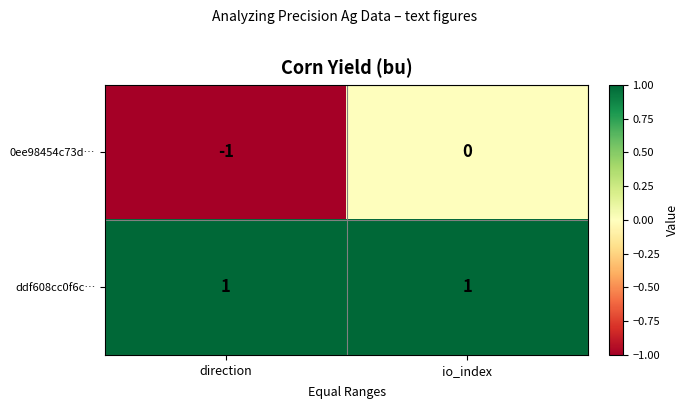

What is the smallest value displayed?

-1